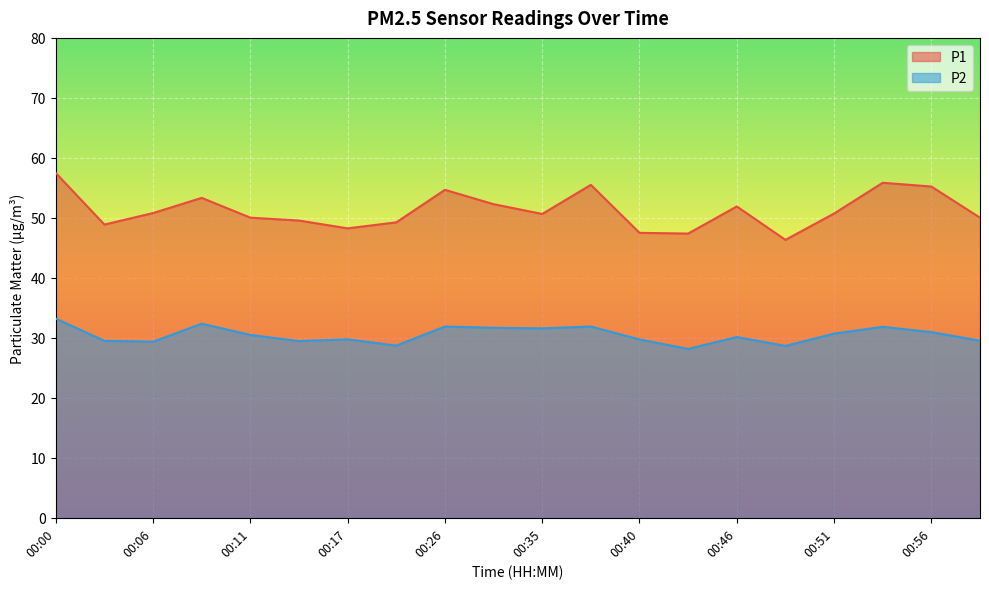

What is the value of the P2 point at the 11th from the left?

31.6